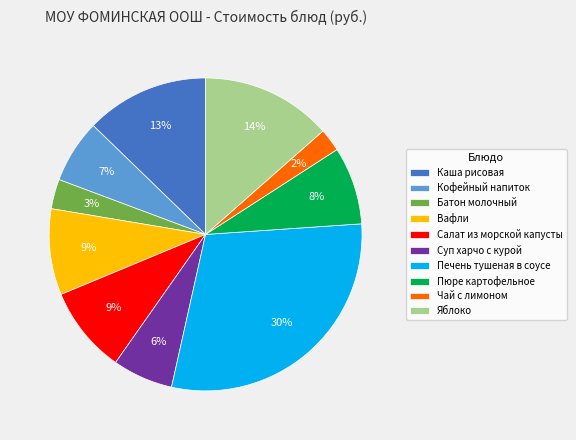

Which category has the biggest portion of the pie?

Печень тушеная в соусе